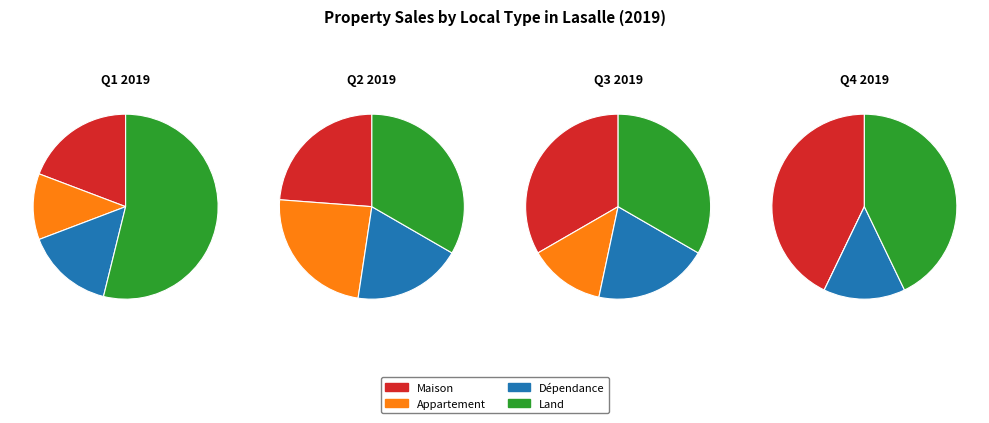

Does Maison represent more than half of the total?

No